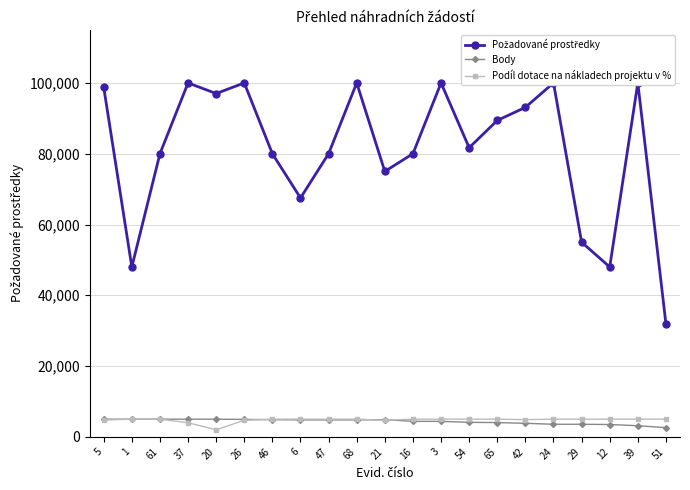

Where is Požadované prostředky nearest to the value 65950?

6